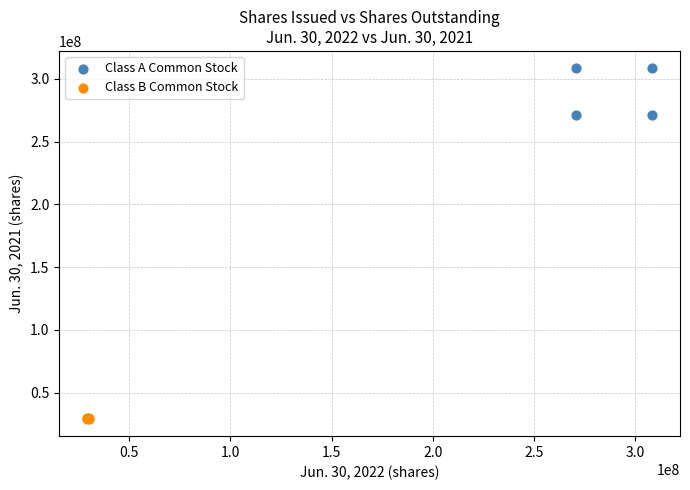

Which series contains the highest Y value?

Class A Common Stock